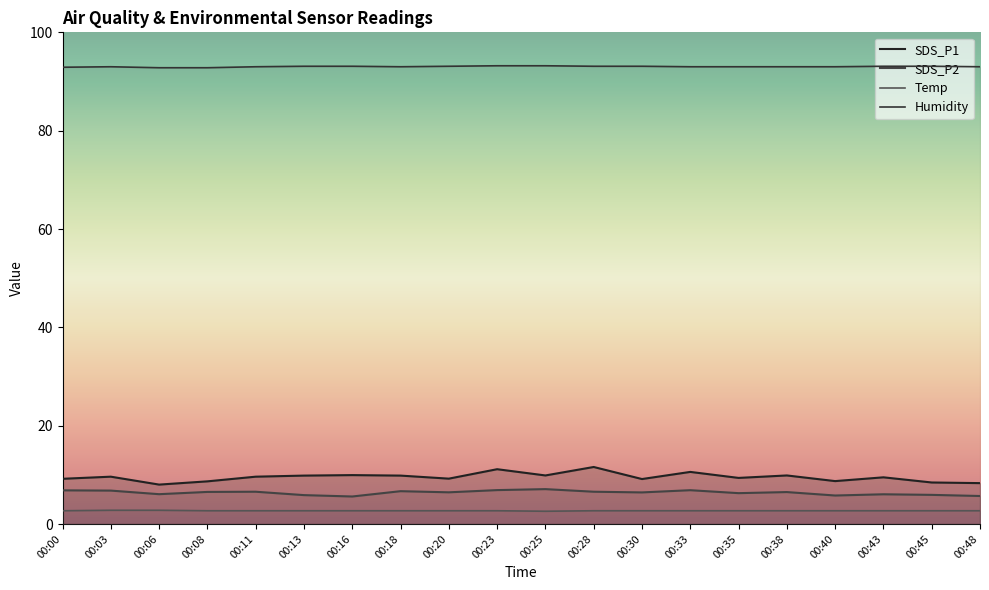

At which label does Humidity first exceed 93?

00:13